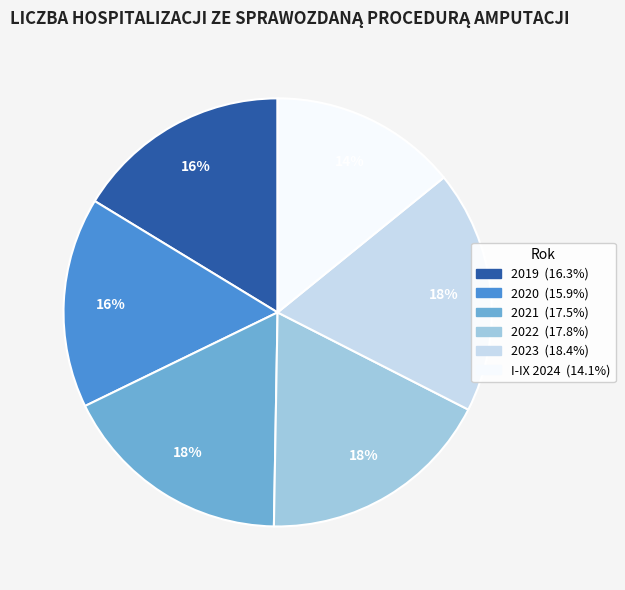

Which category has the smallest portion of the pie?

I-IX 2024